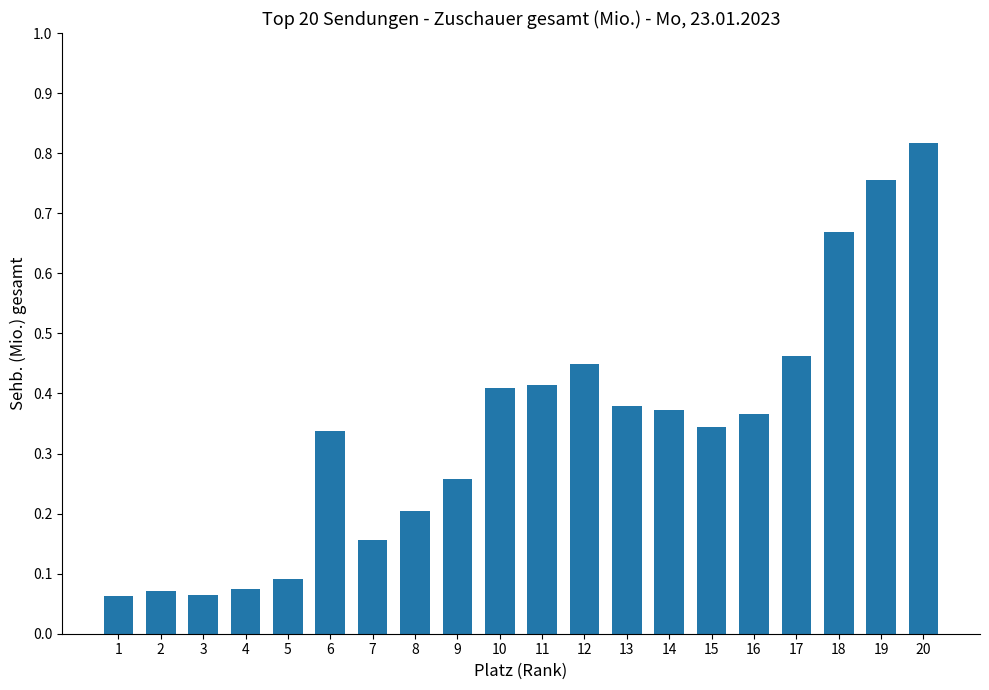

The value at 7 is 0.1. True or false?

False